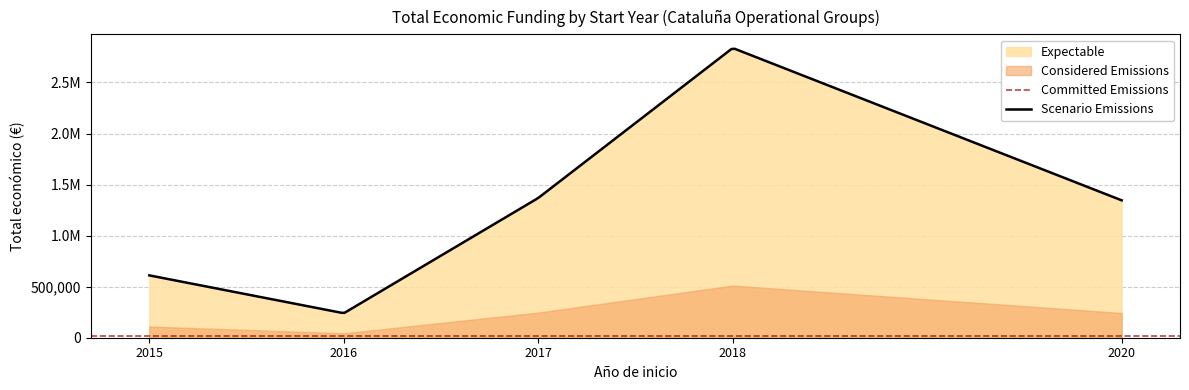

Does the chart have visible grid lines?

Yes